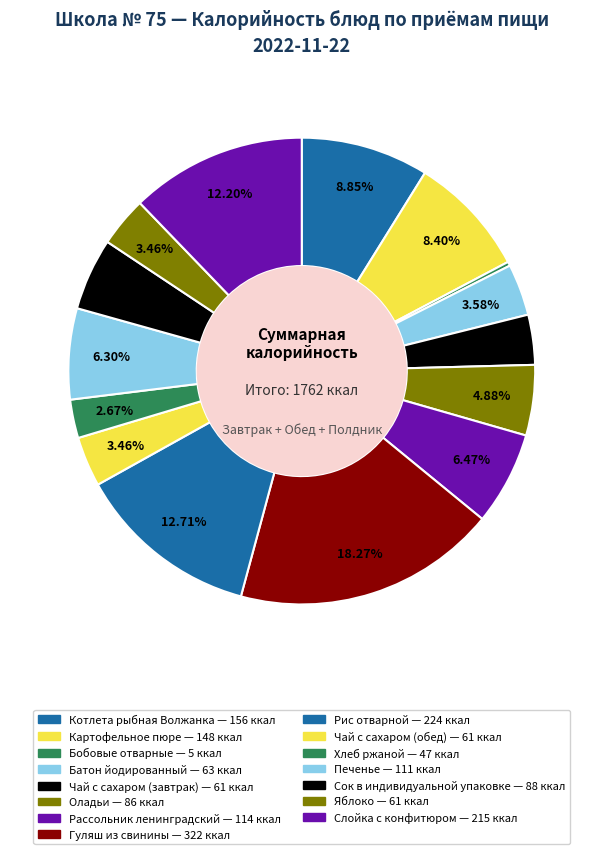

Does Батон йодированный account for over 50% of the chart?

No